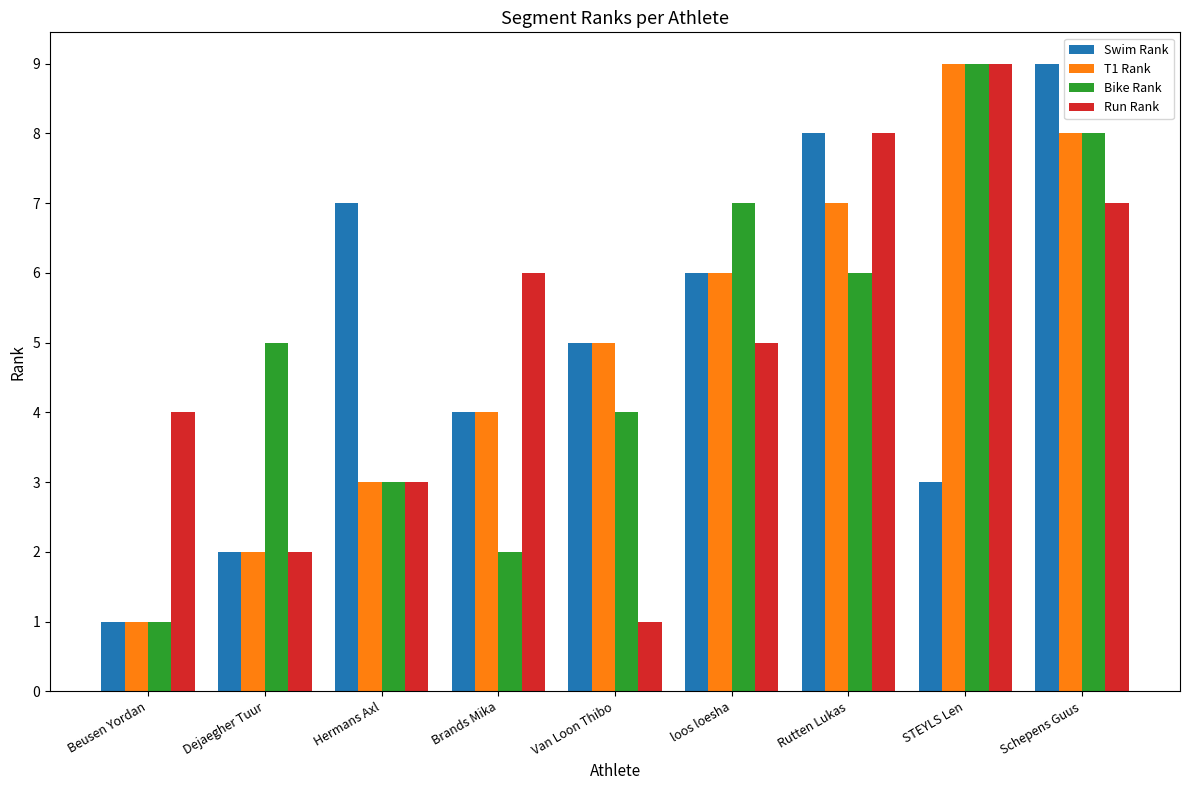

Where does the Run Rank series first go above 5?

Brands Mika